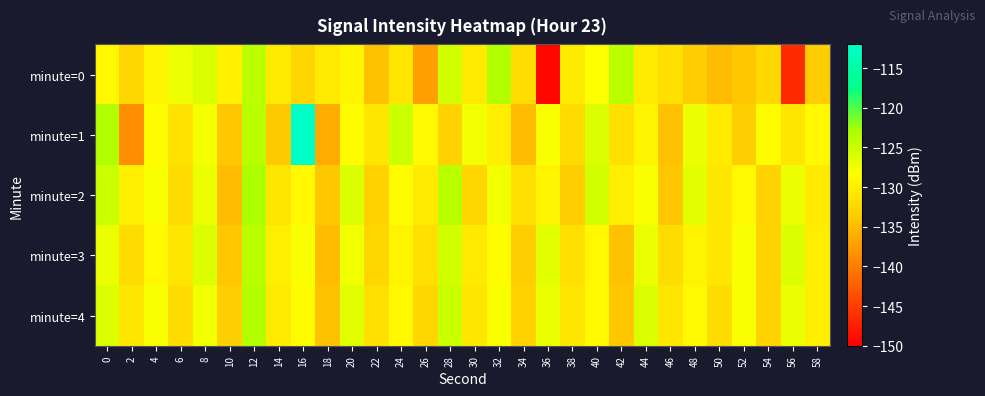

Reading left to right, list all the values displayed in this chart.

minute=0: 0=-128.9	2=-132.7	4=-129.4	6=-127.2	8=-126.0	10=-129.7	12=-124.0	14=-130.4	16=-132.6	18=-130.7	20=-129.3	22=-134.5	24=-131.0	26=-137.2	28=-125.4	30=-130.3	32=-123.4	34=-131.8	36=-149.4	38=-130.4	40=-128.1	42=-124.0	44=-130.3	46=-131.7	48=-133.6	50=-135.0	52=-134.1	54=-132.4	56=-146.6	58=-133.6
minute=1: 0=-123.4	2=-138.5	4=-128.7	6=-131.3	8=-127.7	10=-134.0	12=-123.9	14=-133.9	16=-112.5	18=-136.3	20=-128.5	22=-131.0	24=-125.0	26=-129.0	28=-133.0	30=-127.5	32=-130.0	34=-135.0	36=-128.0	38=-132.0	40=-126.0	42=-131.5	44=-129.5	46=-134.5	48=-127.0	50=-130.5	52=-133.5	54=-128.5	56=-131.0	58=-129.0
minute=2: 0=-125.0	2=-130.0	4=-128.0	6=-132.0	8=-127.0	10=-135.0	12=-123.0	14=-131.0	16=-129.0	18=-134.0	20=-126.0	22=-133.0	24=-128.5	26=-130.5	28=-124.0	30=-132.5	32=-127.5	34=-131.5	36=-129.5	38=-133.5	40=-125.5	42=-130.0	44=-128.0	46=-134.0	48=-126.5	50=-131.0	52=-129.0	54=-133.0	56=-127.0	58=-130.5
minute=3: 0=-127.0	2=-132.0	4=-129.0	6=-131.0	8=-126.0	10=-134.0	12=-124.0	14=-130.0	16=-128.0	18=-135.0	20=-127.5	22=-132.5	24=-129.5	26=-131.5	28=-125.5	30=-130.5	32=-128.5	34=-133.5	36=-126.5	38=-131.5	40=-129.0	42=-134.5	44=-127.0	46=-132.0	48=-129.5	50=-131.0	52=-128.0	54=-133.0	56=-126.0	58=-130.0
minute=4: 0=-126.0	2=-131.0	4=-128.0	6=-132.0	8=-127.5	10=-133.5	12=-123.5	14=-130.5	16=-128.5	18=-134.5	20=-126.5	22=-131.5	24=-129.0	26=-132.5	28=-125.0	30=-131.0	32=-128.0	34=-133.0	36=-127.0	38=-131.0	40=-129.0	42=-134.0	44=-126.0	46=-131.0	48=-129.0	50=-132.0	52=-128.0	54=-133.0	56=-127.0	58=-130.0